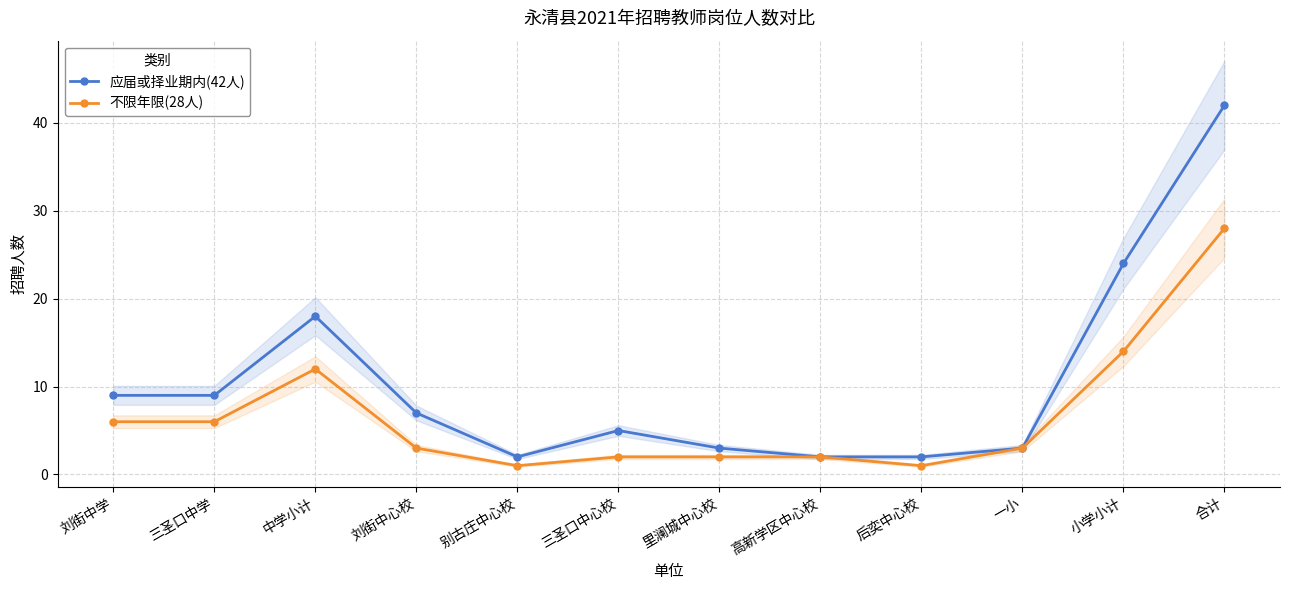

Reading right to left, list all the values displayed in this chart.

应届或择业期内(42人): 合计=42	小学小计=24	一小=3	后奕中心校=2	高新学区中心校=2	里澜城中心校=3	三圣口中心校=5	别古庄中心校=2	刘街中心校=7	中学小计=18	三圣口中学=9	刘街中学=9
不限年限(28人): 合计=28	小学小计=14	一小=3	后奕中心校=1	高新学区中心校=2	里澜城中心校=2	三圣口中心校=2	别古庄中心校=1	刘街中心校=3	中学小计=12	三圣口中学=6	刘街中学=6